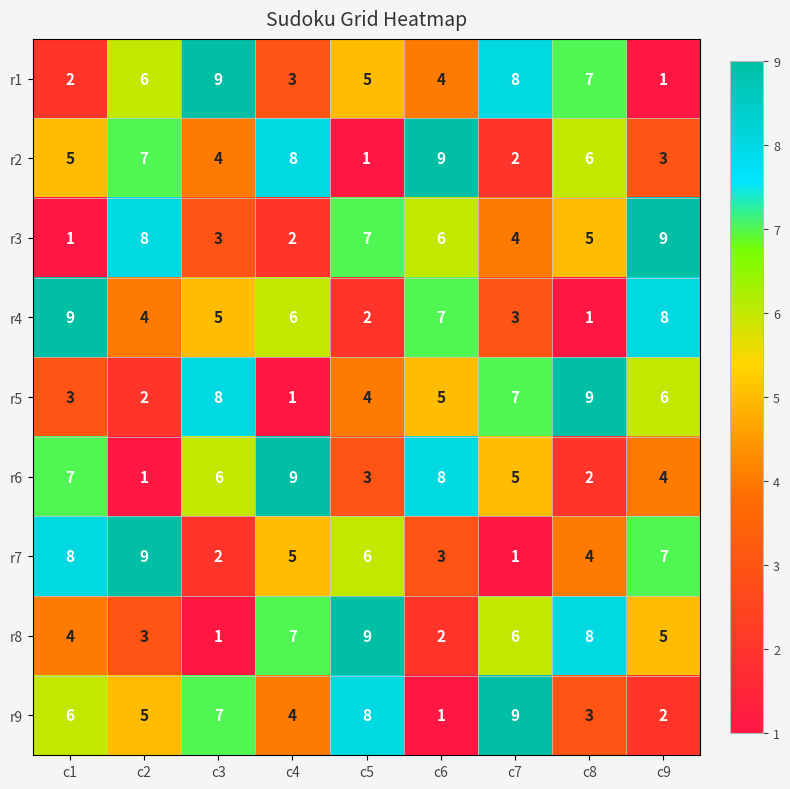

What is the difference between the highest and lowest values at c6?

8